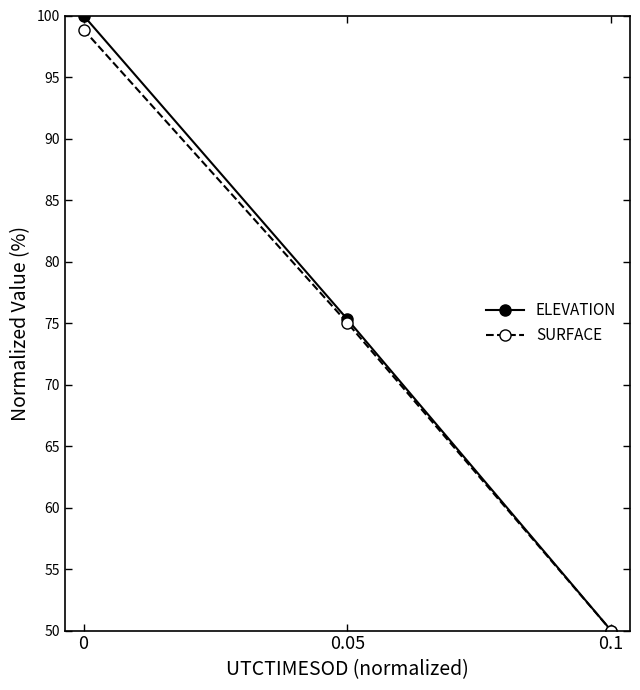

Rank the series at 0 from lowest to highest value.

SURFACE, ELEVATION